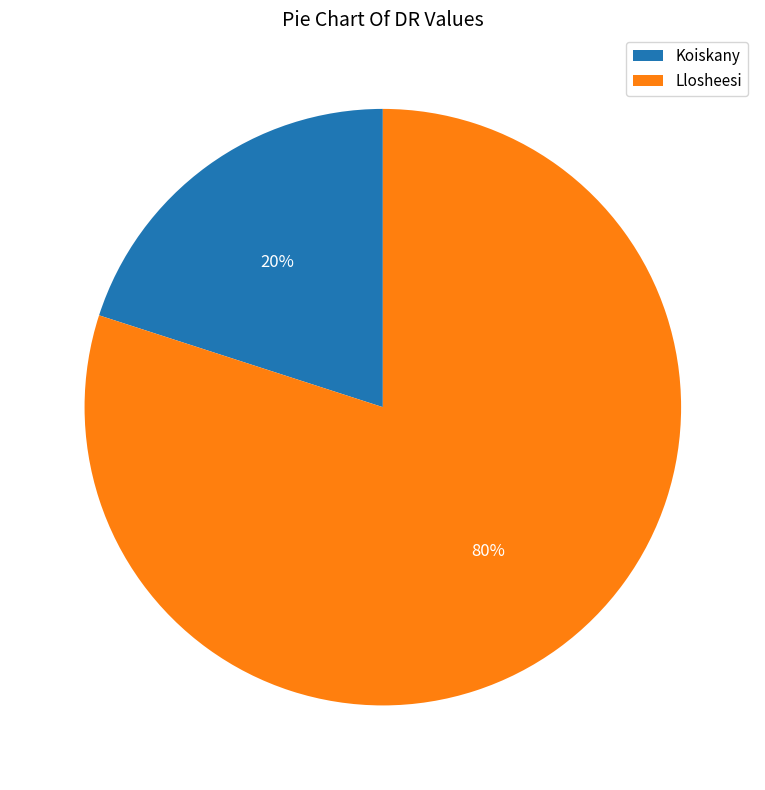

What is the largest slice in the pie chart?

Llosheesi